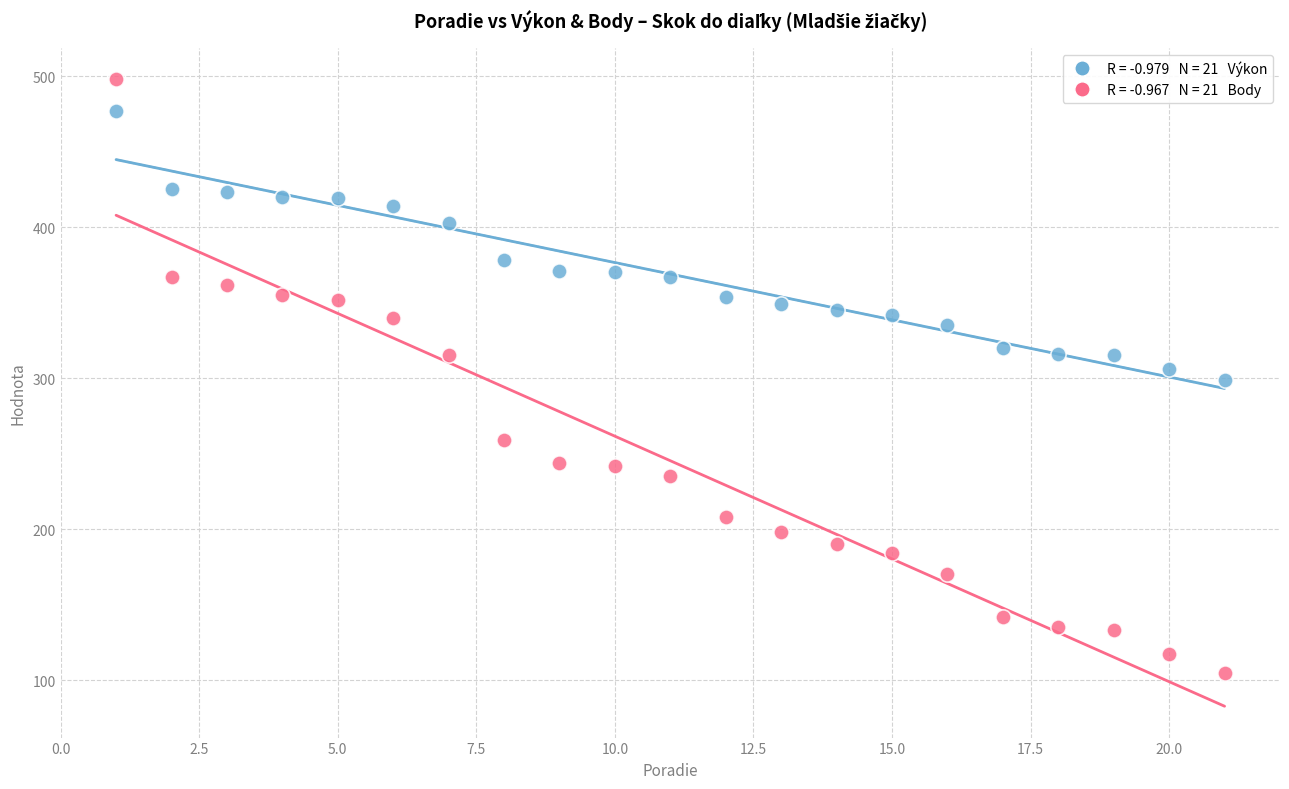

Across all data points, what is the range of X values (max minus min)?

20